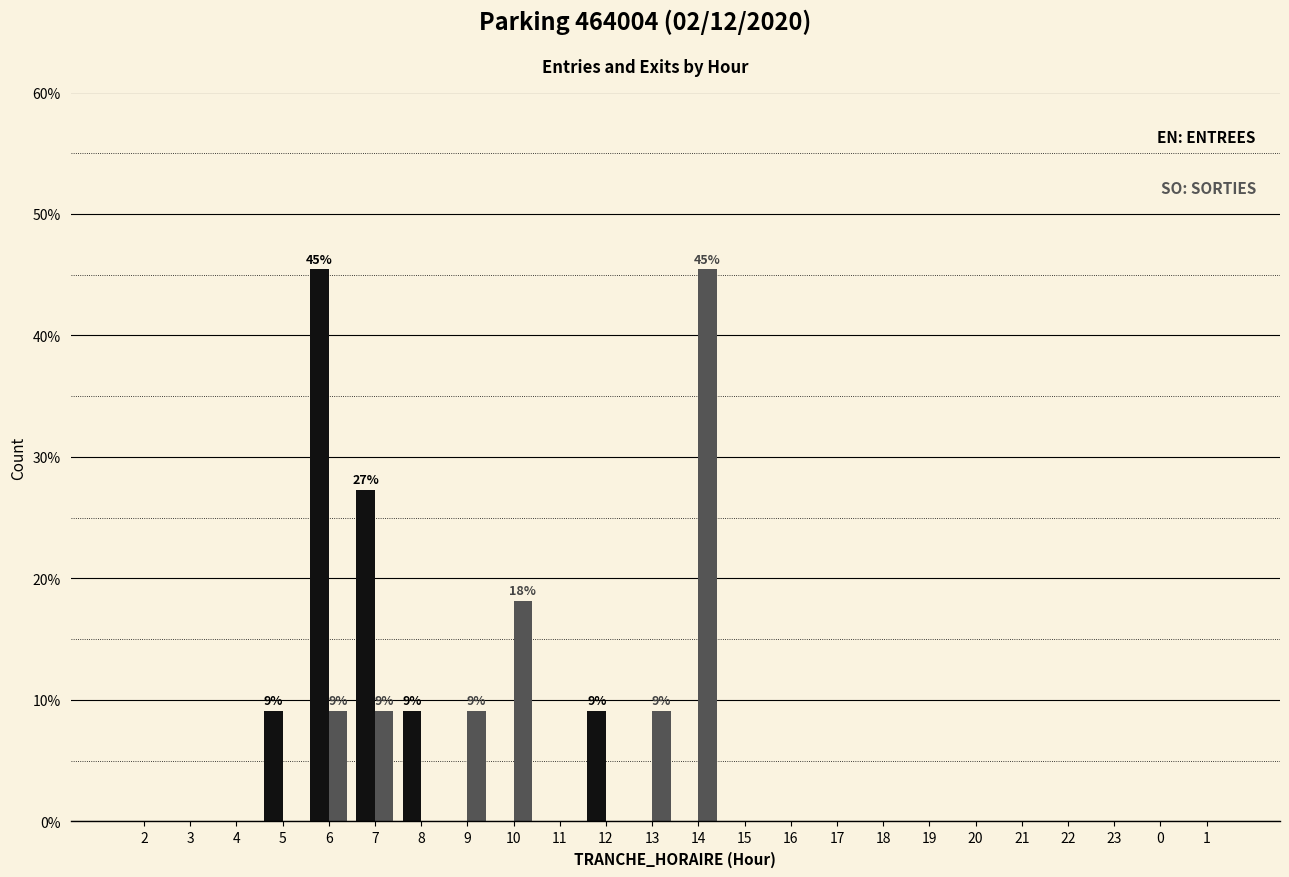

What position from the right is 20?

6